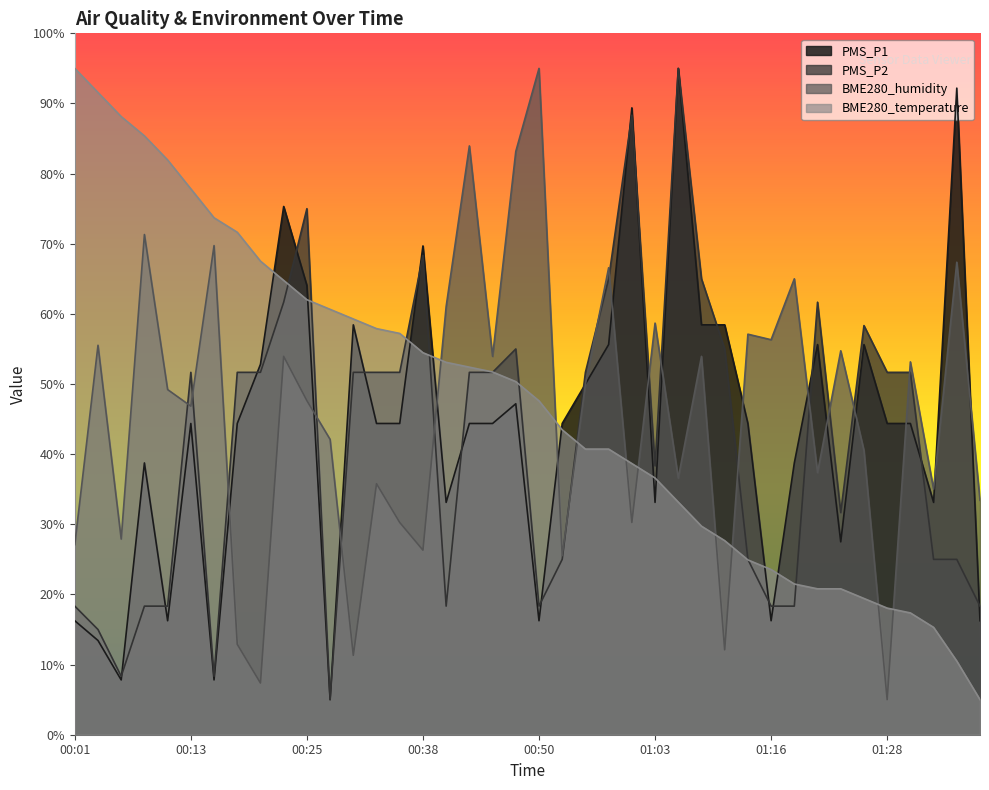

At which label does BME280_temperature first exceed 50?

00:01